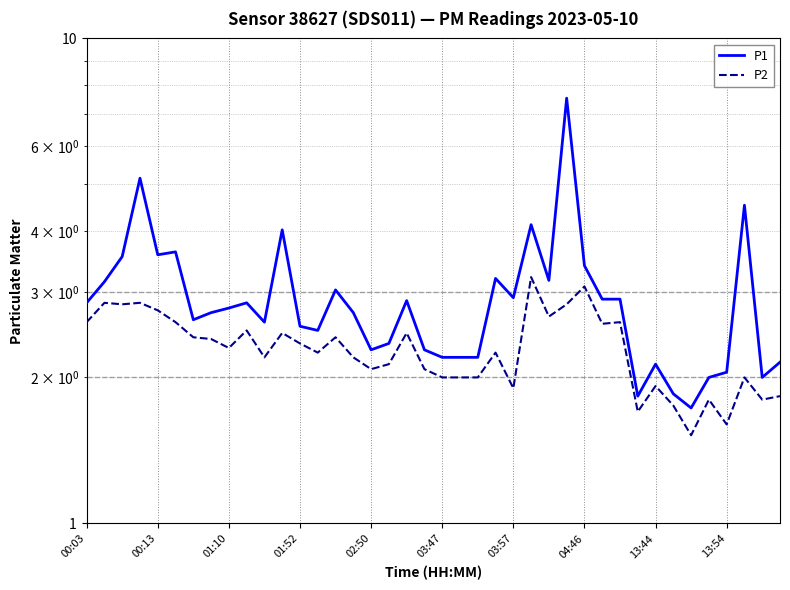

What are all the series names shown in the legend?

P1, P2